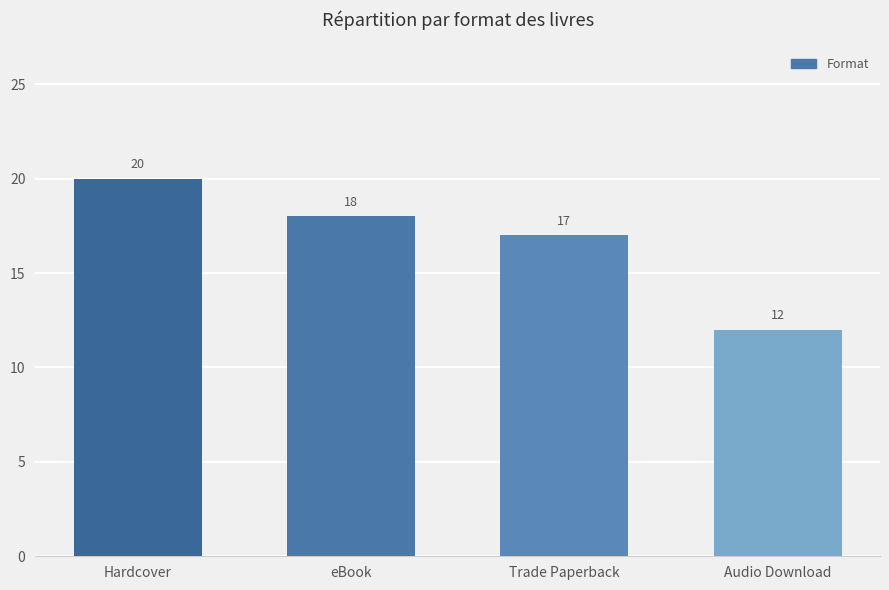

Where is the data nearest to the value 16?

Trade Paperback